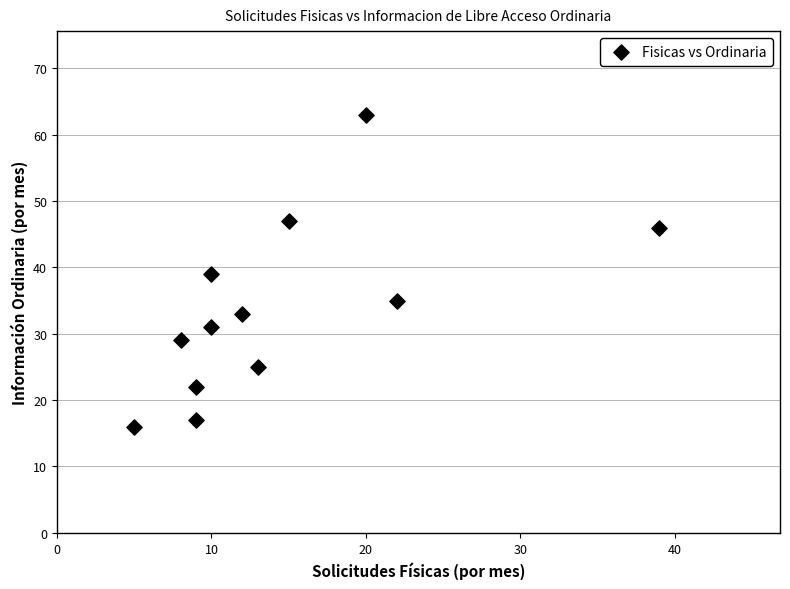

What is the range of Y values (max minus min)?

47